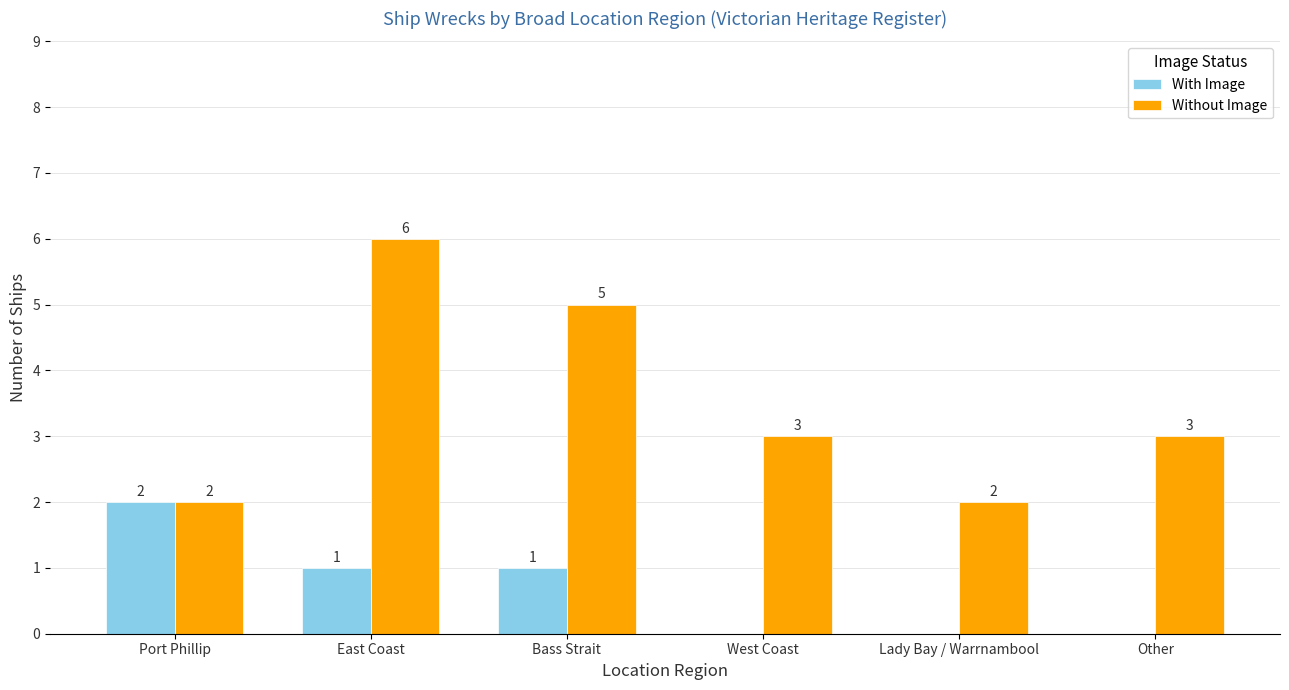

At which category is the sum across all series the highest?

East Coast